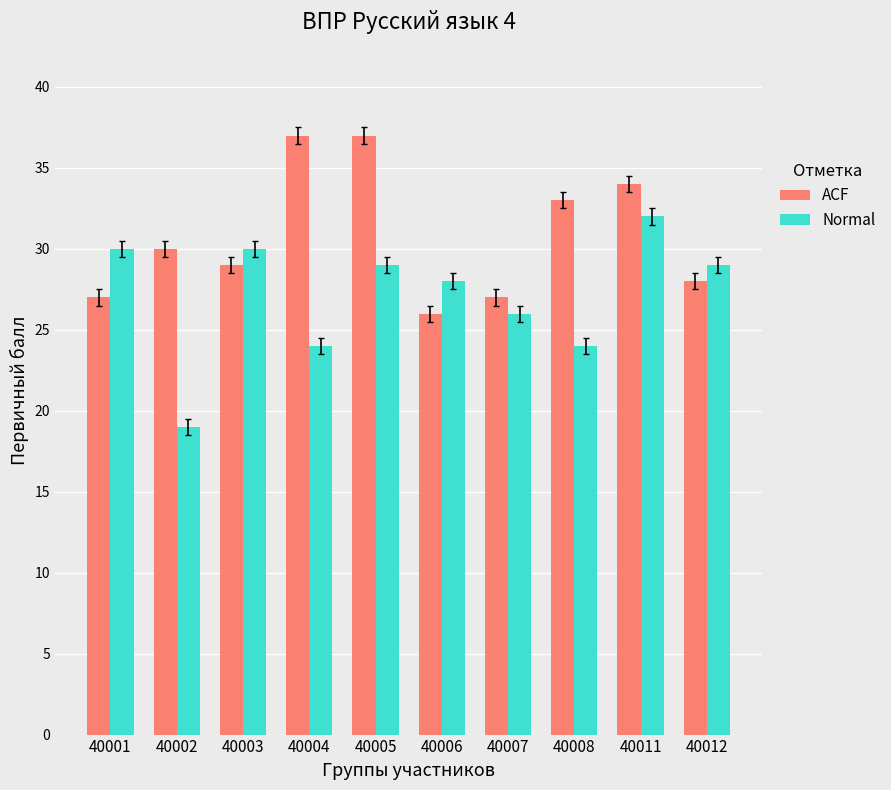

Where is ACF nearest to the value 31?

40002